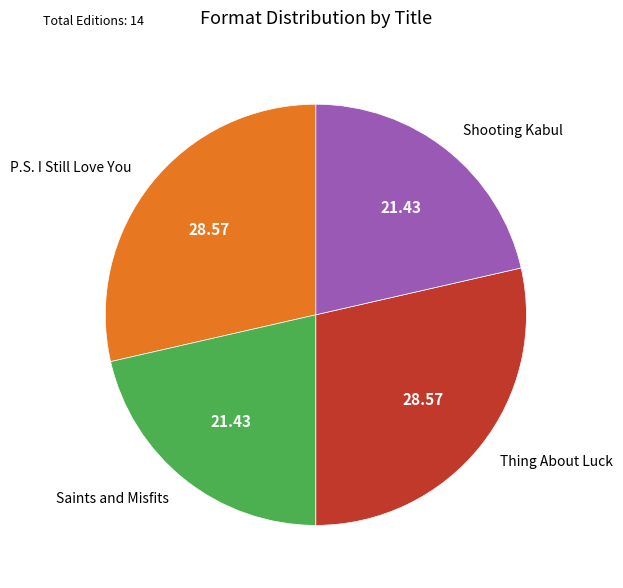

Is there a majority slice in this chart?

No